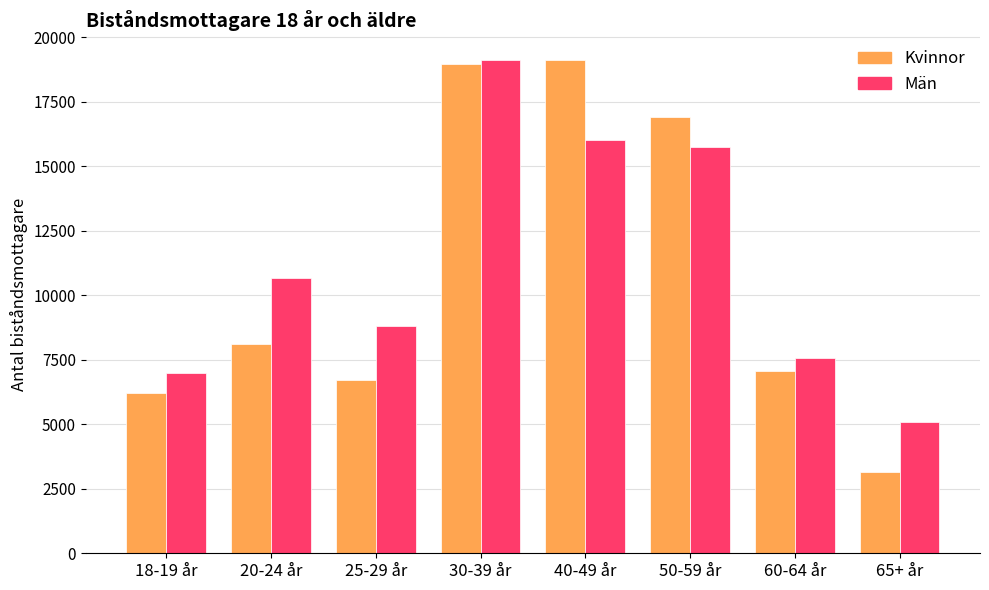

What is the difference between the maximum and minimum values in the Kvinnor series?

15962